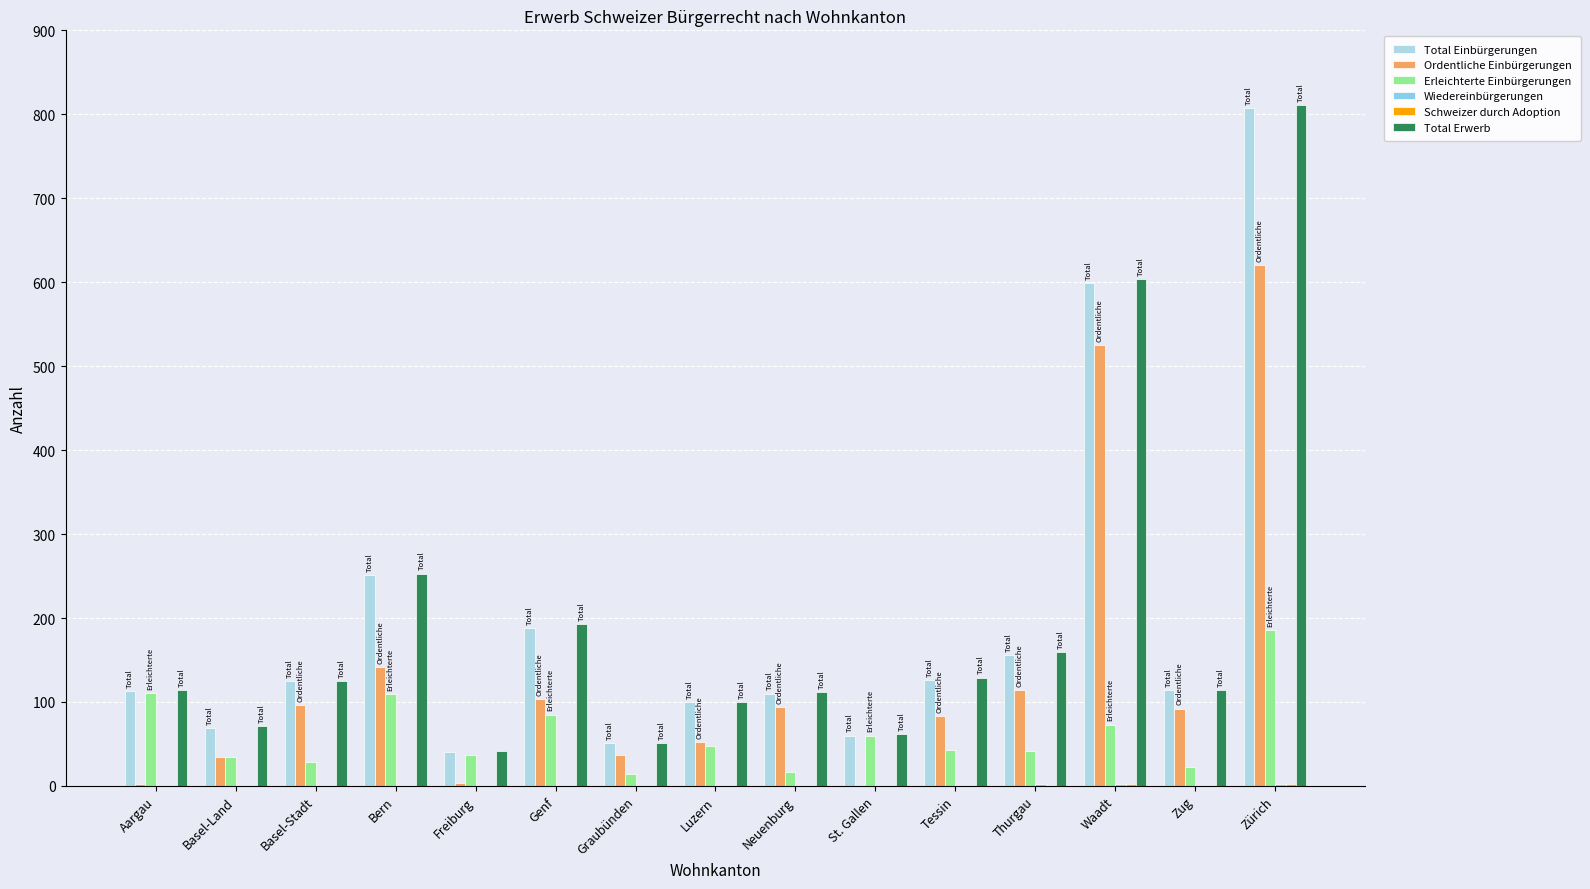

What is the difference between the second highest and second lowest values in the Erleichterte Einbürgerungen series?

95